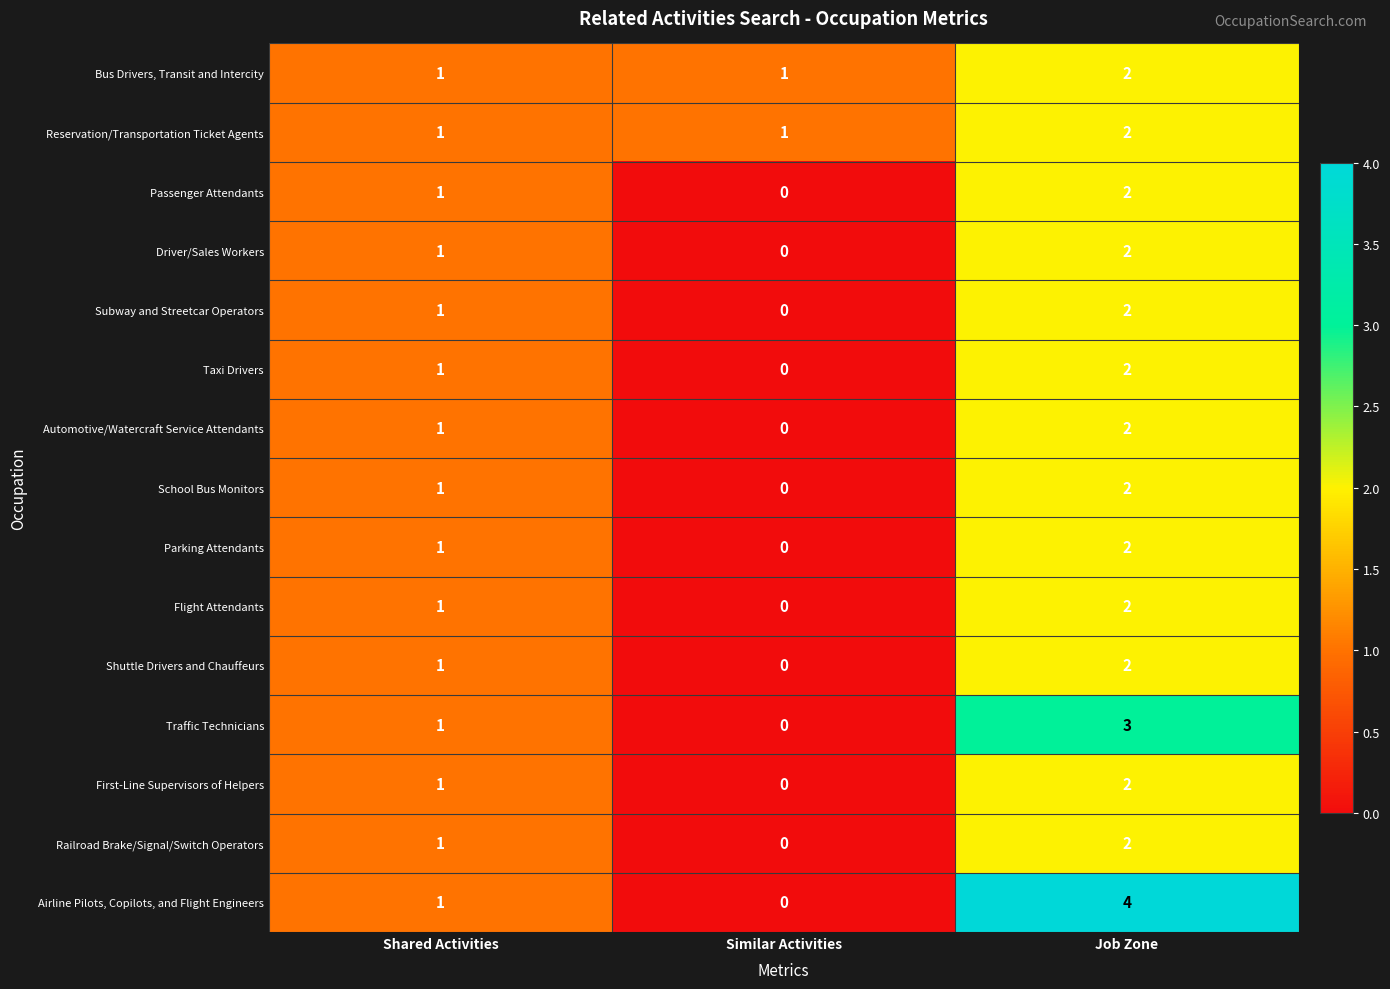

Rank the categories by Railroad Brake/Signal/Switch Operators value from lowest to highest.

Similar Activities, Shared Activities, Job Zone